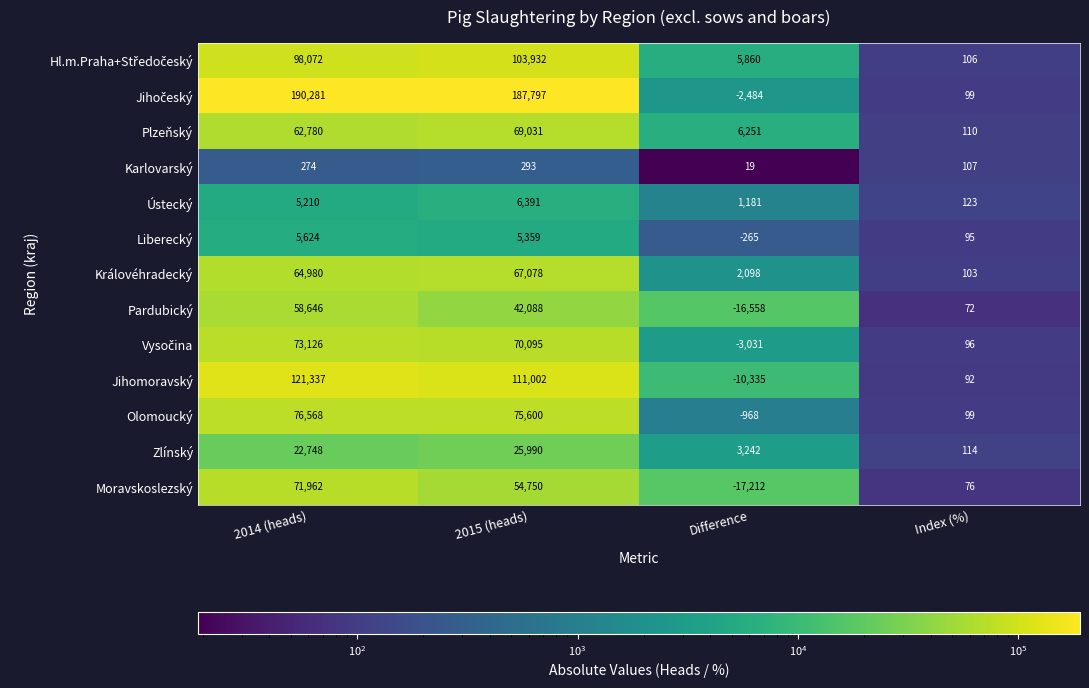

What is the sum of all Liberecký values?

10813